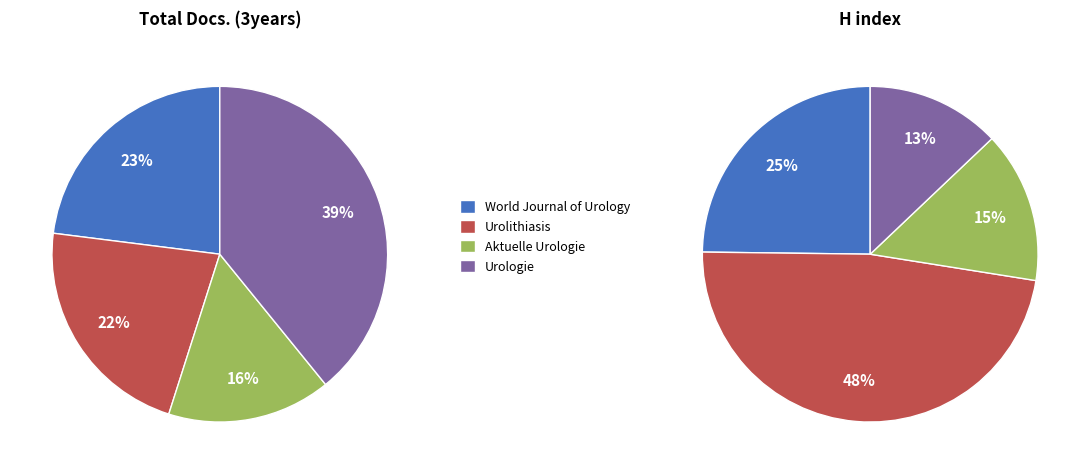

To the nearest percent, what is the combined percentage of Urolithiasis and World Journal of Urology?

45%